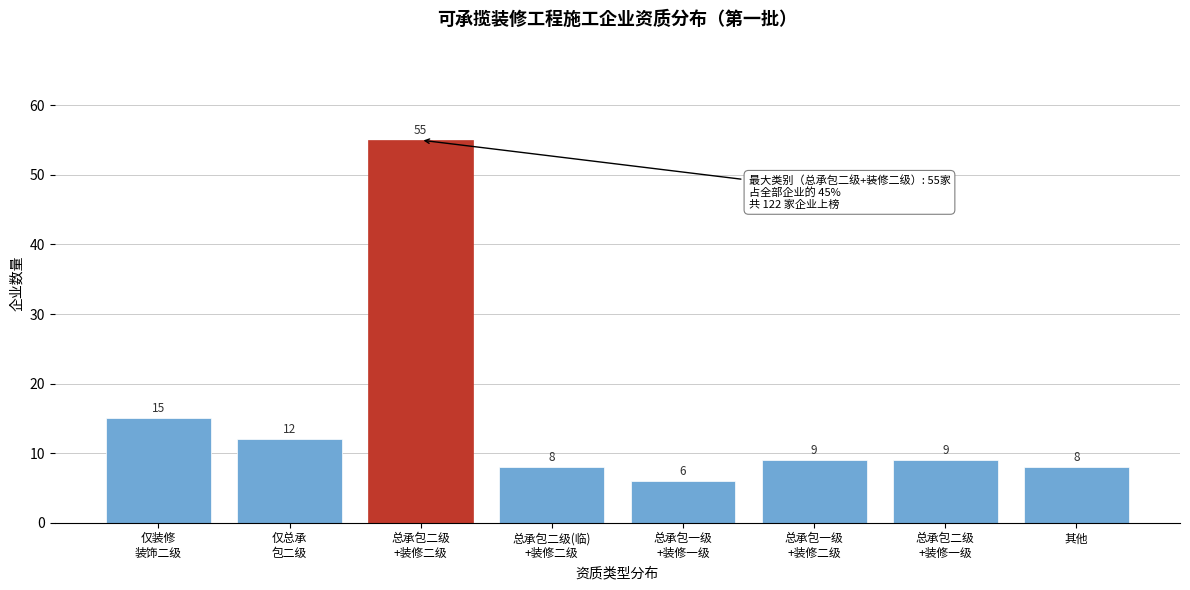

Reading left to right, list all the values displayed in this chart.

15	12	55	8	6	9	9	8